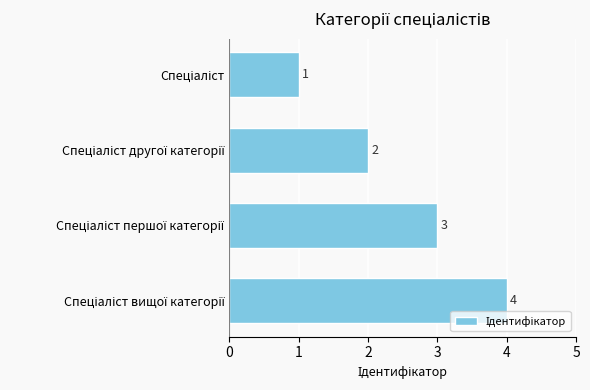

What is the maximum value shown in the chart?

4